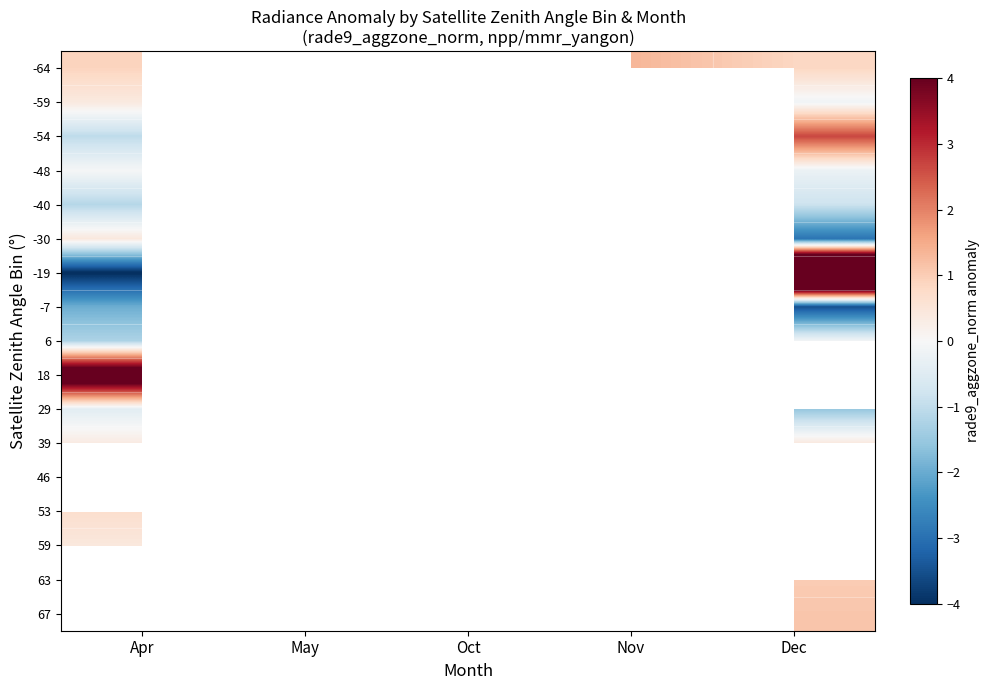

Rank the series at Apr from lowest to highest value.

-19, -7, 6, -40, -54, 29, -48, 39, -59, 59, -30, 53, -64, 18, 46, 63, 67